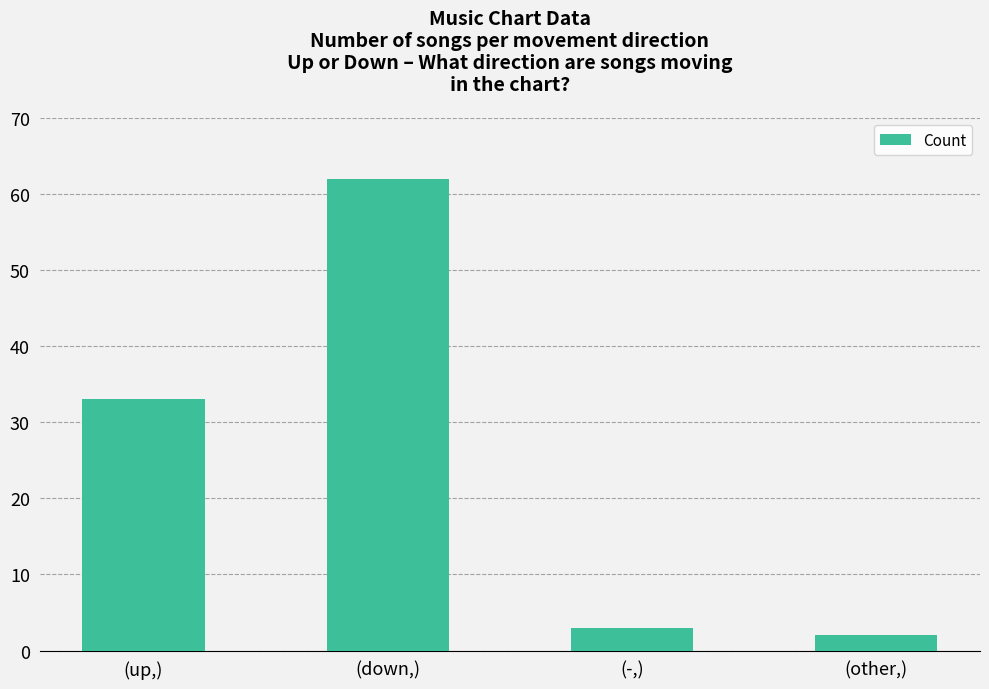

Read the value at (-,), to the nearest 5.

5